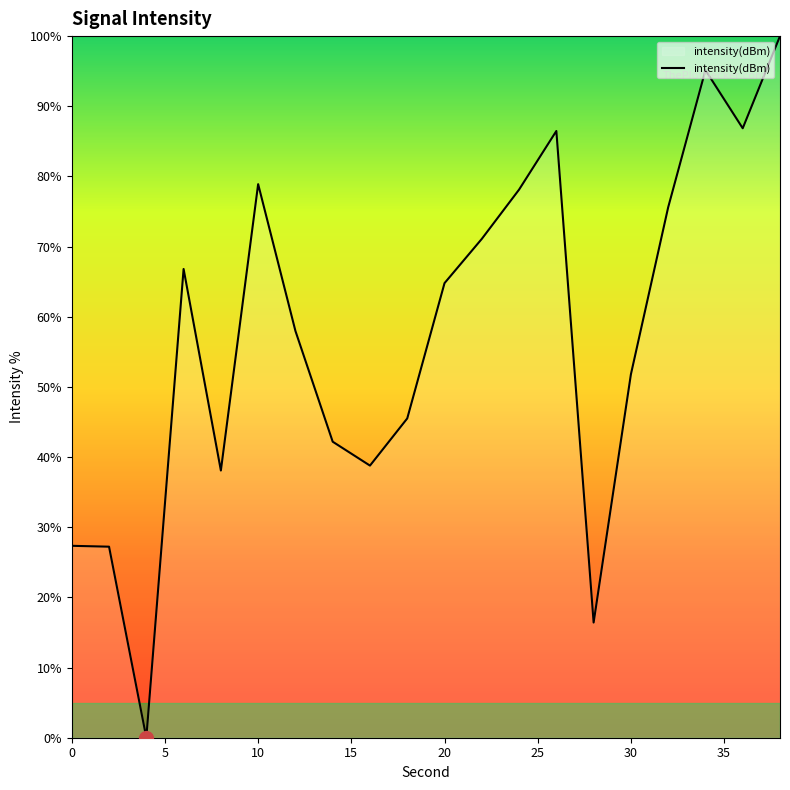

What is the difference between the maximum and minimum values?

100.0